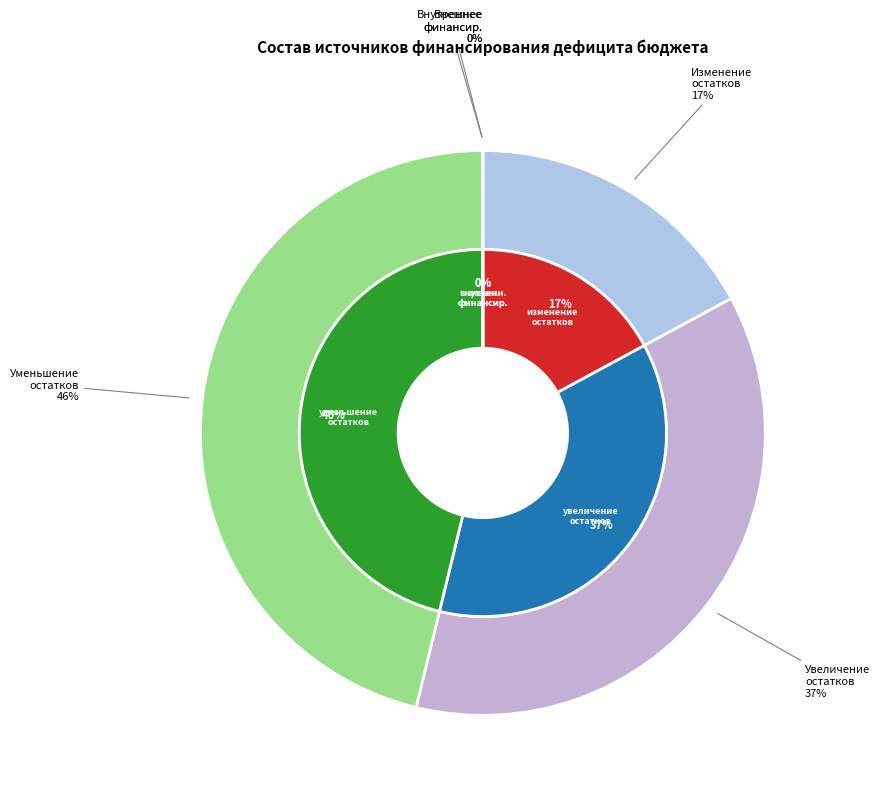

Does источники внутреннего финансирования account for over 50% of the chart?

No